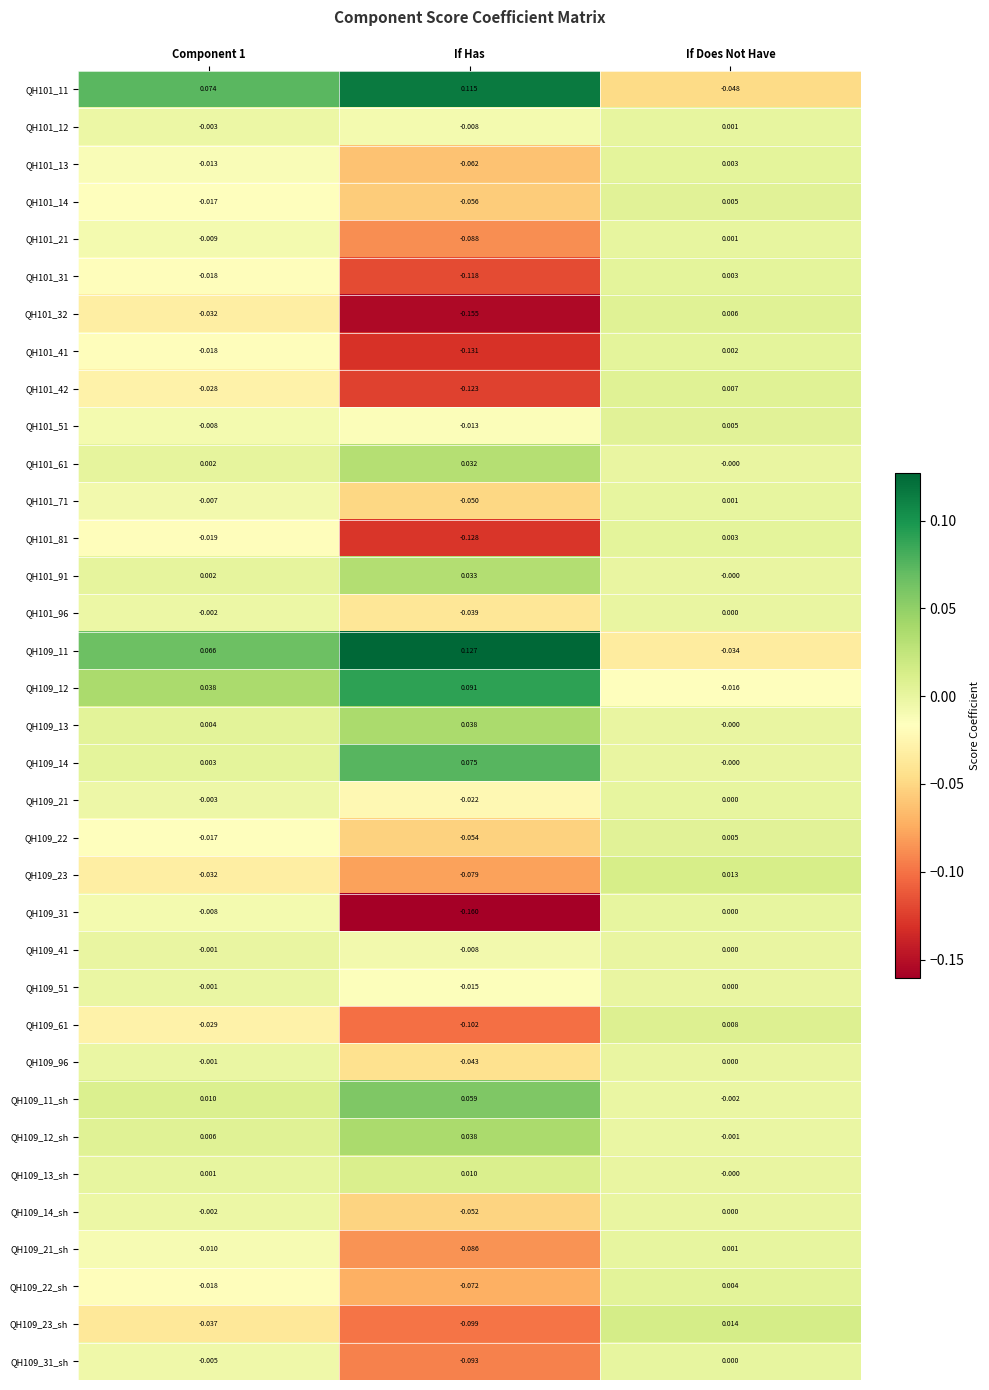

Is the value of QH109_14_sh at If Does Not Have greater than the value of QH101_41 at Component 1?

Yes